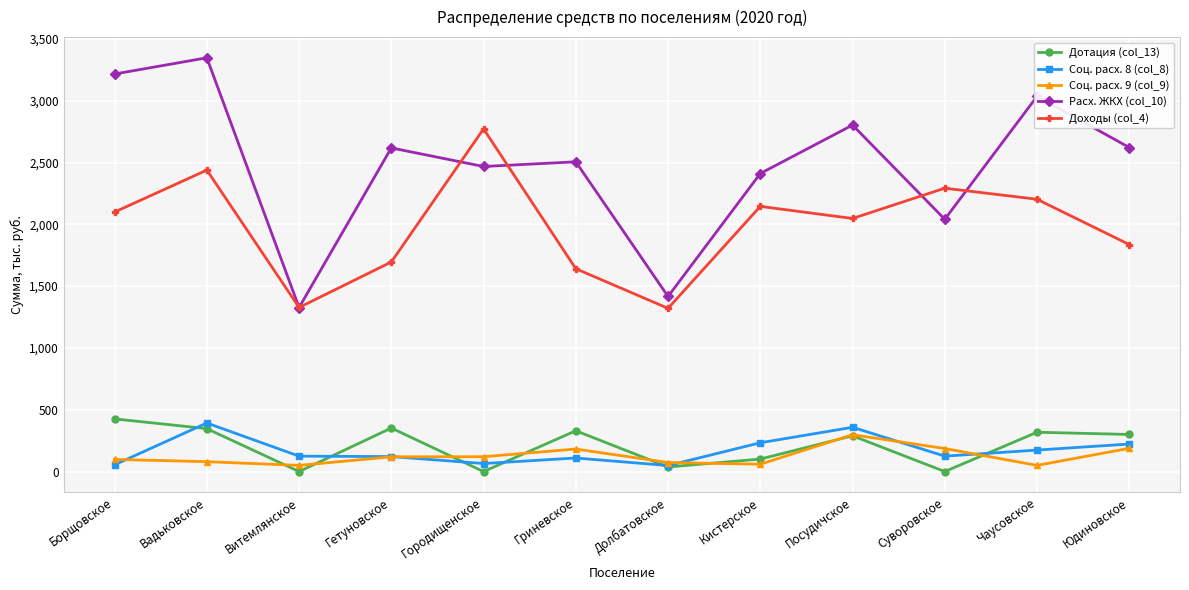

How many data points does each series have?

12